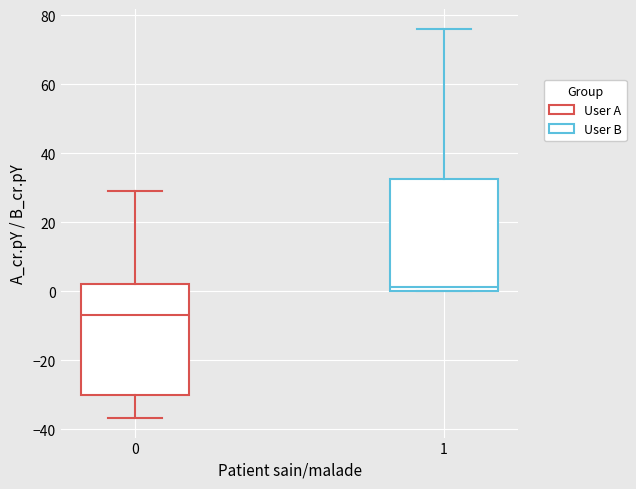

Where does the lower whisker of the box at x = 0 end on the y-axis? The values are not printed on the chart, so give them approximately, as read against the axis.

-36